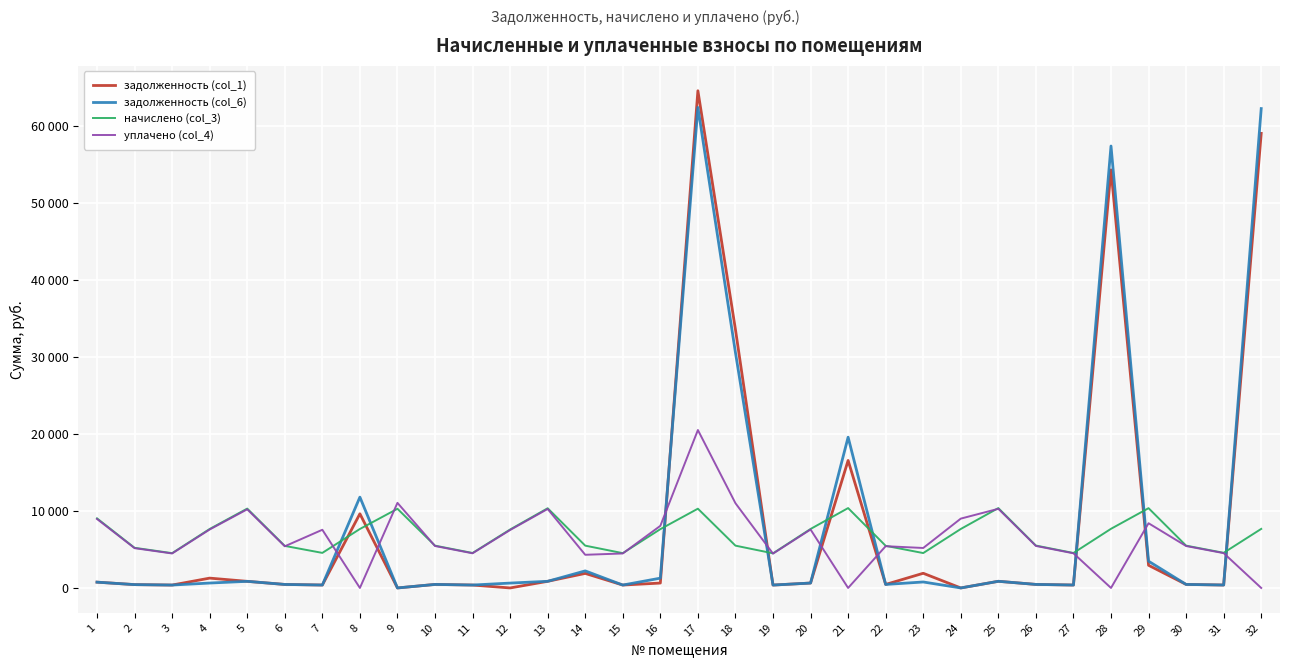

Does the chart display data point markers on the line(s)?

No